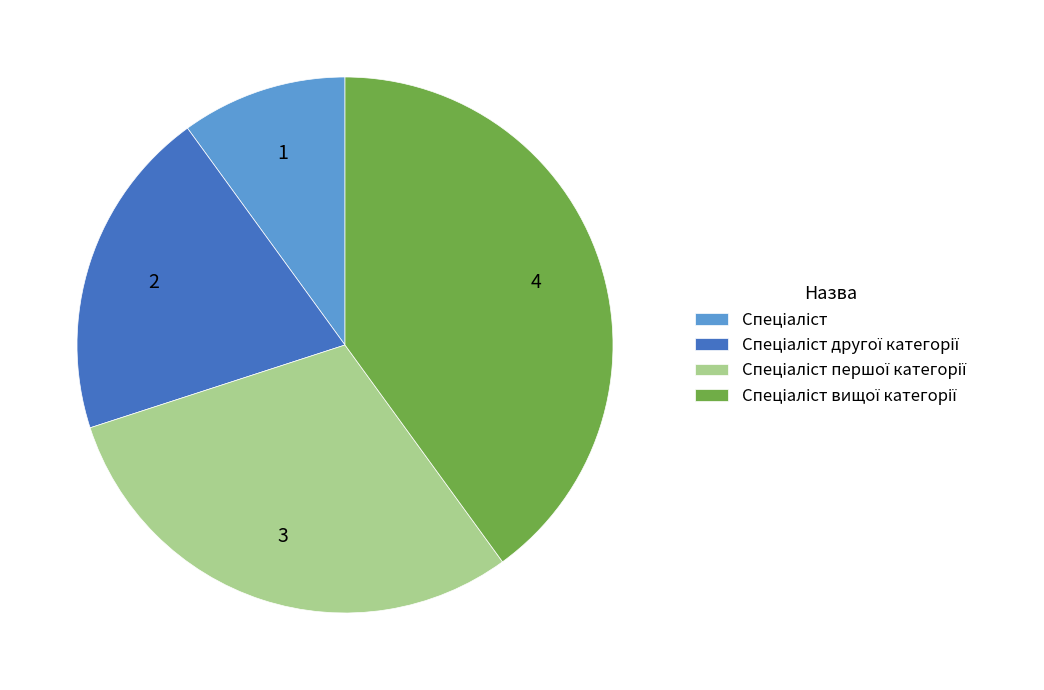

How many segments does this pie chart have?

4